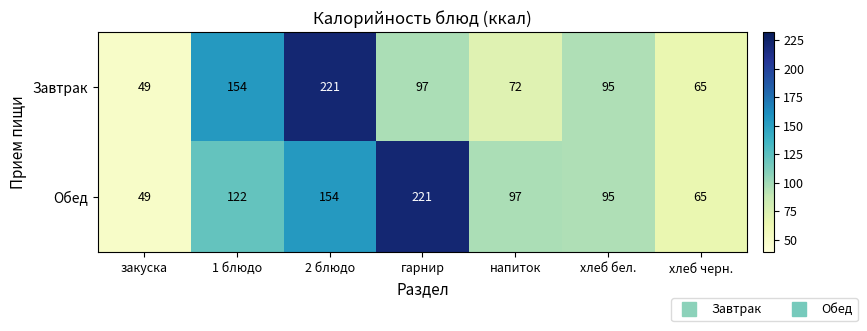

Which series changed the most between гарнир and хлеб бел.?

Обед